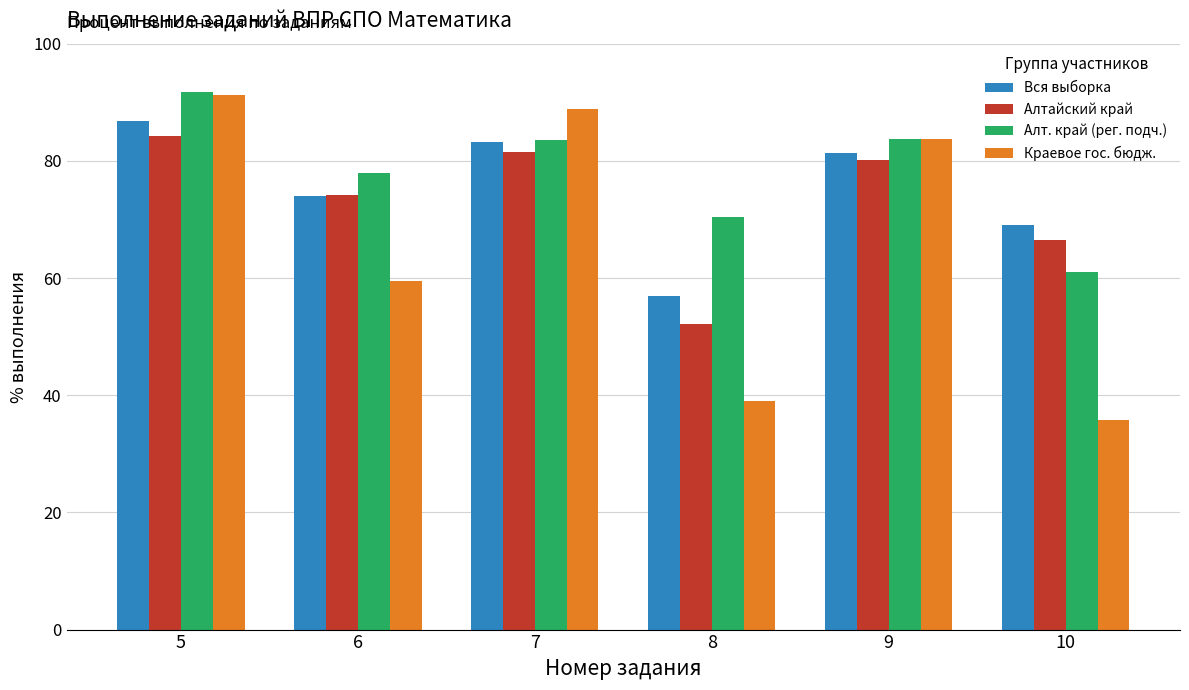

What is the minimum value shown in the chart?

35.8